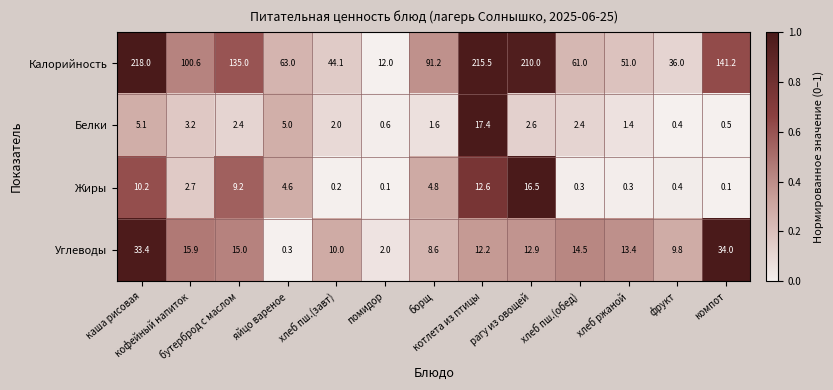

At рагу из овощей, list the series in order from largest to smallest.

Калорийность, Жиры, Углеводы, Белки